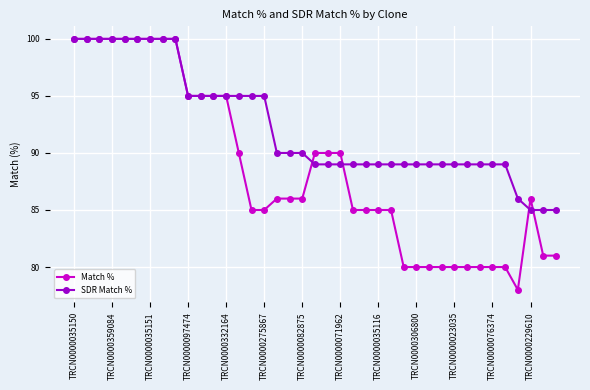

What is the value of the Match % point at the 22nd from the left?

90